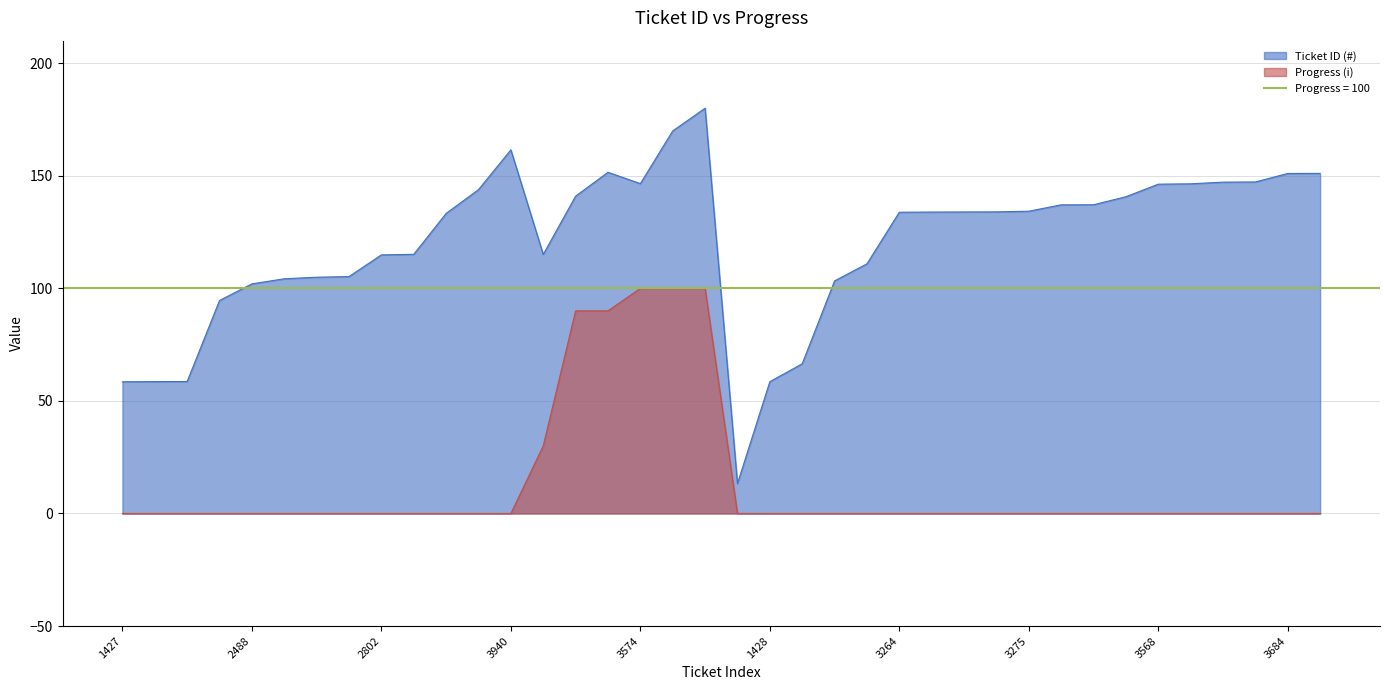

Read the Ticket ID (#) value at 2567.

105.2